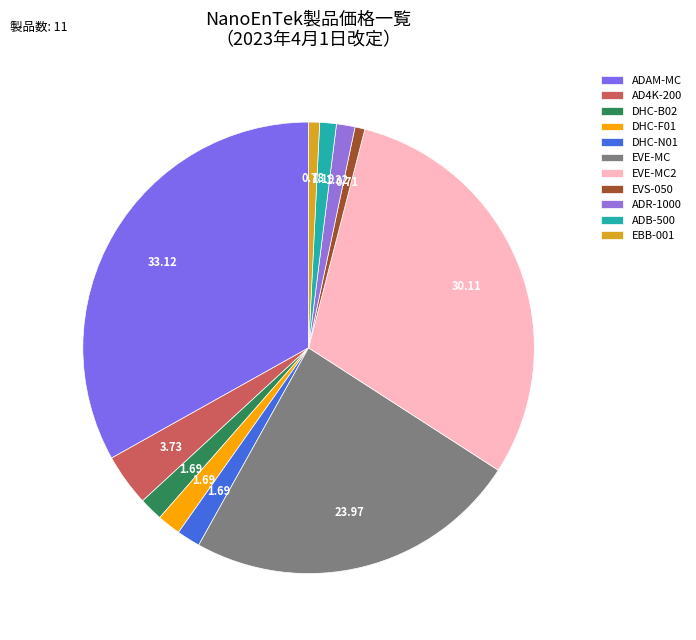

Which slice is the largest?

ADAM-MC